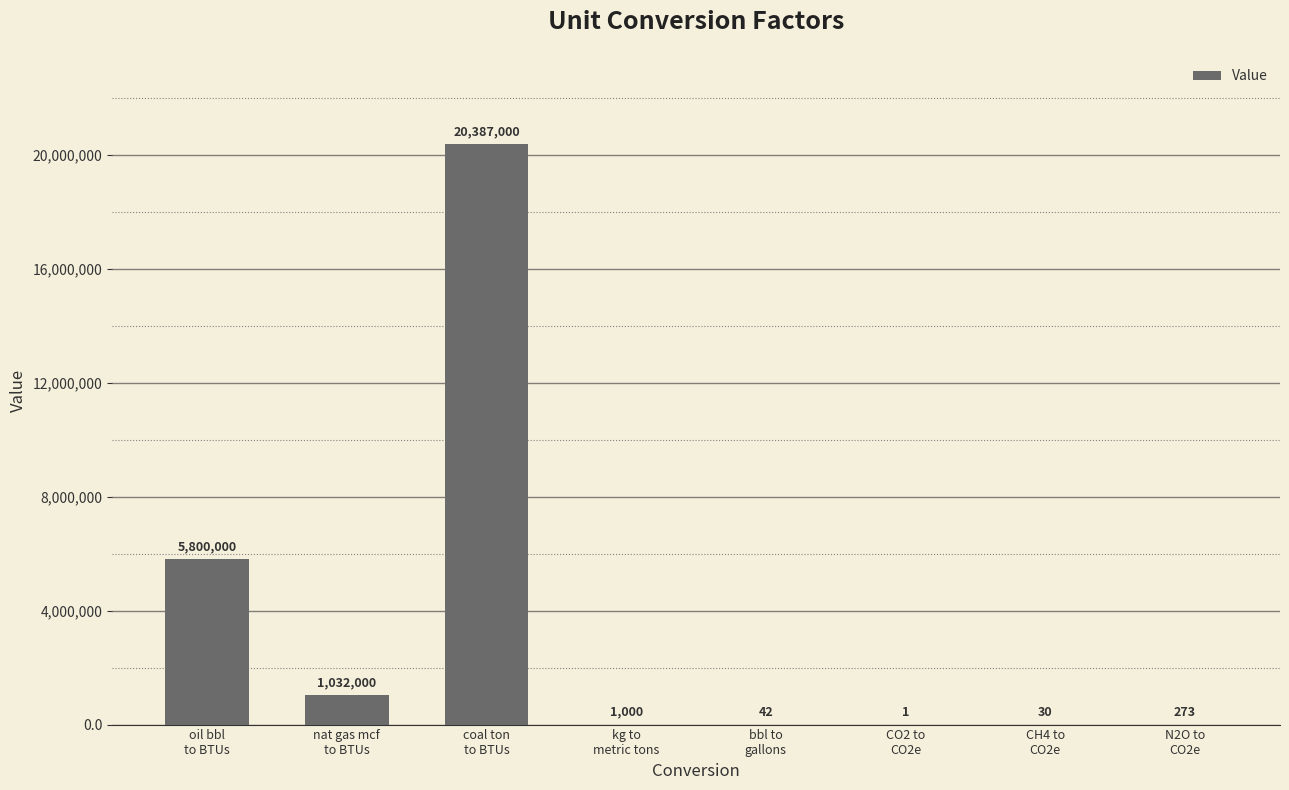

What is the sum of the values at oil bbl
to BTUs and CH4 to
CO2e?

5800030